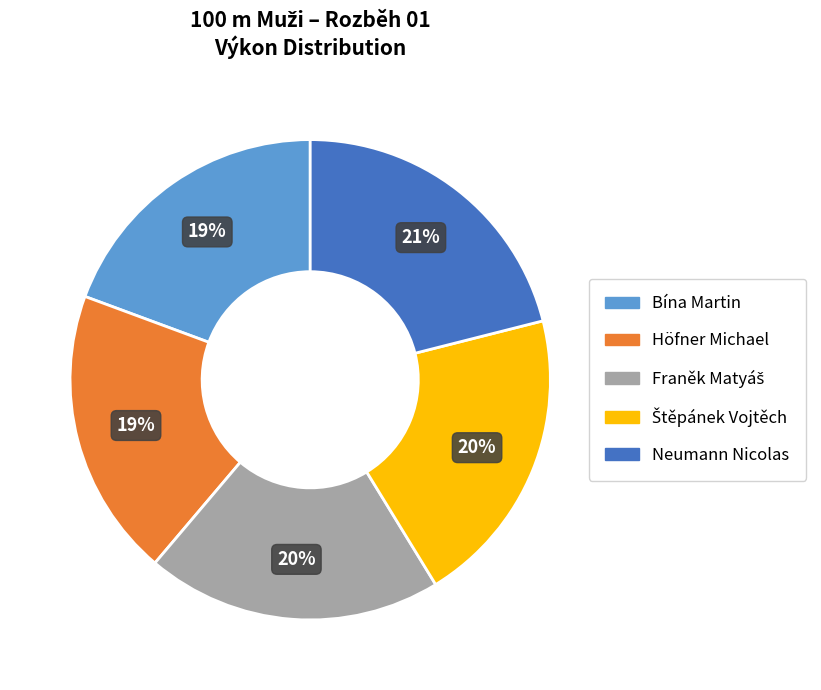

To the nearest percent, what is the average slice percentage?

20%